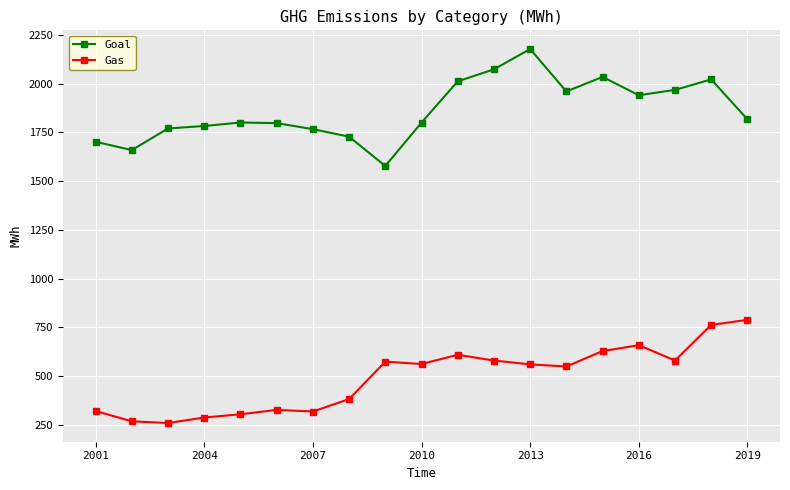

What is the minimum value shown in the chart?

259.3